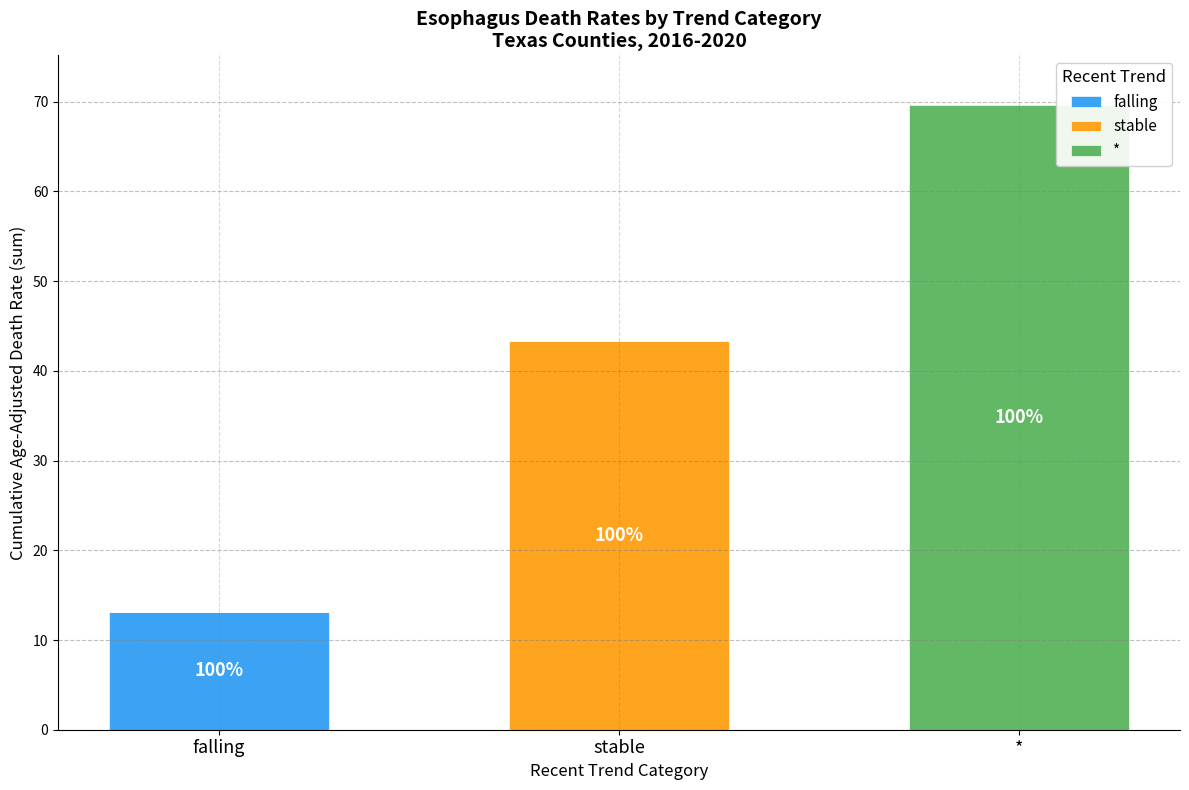

At which category is the sum across all series the highest?

*